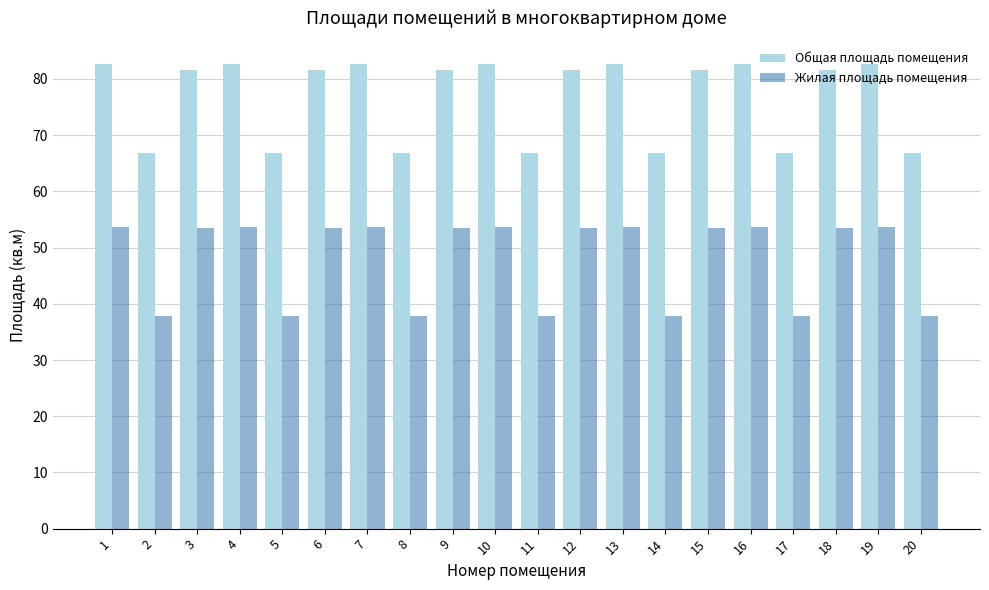

Is it true that Жилая площадь помещения equals 22.0 at 14?

False